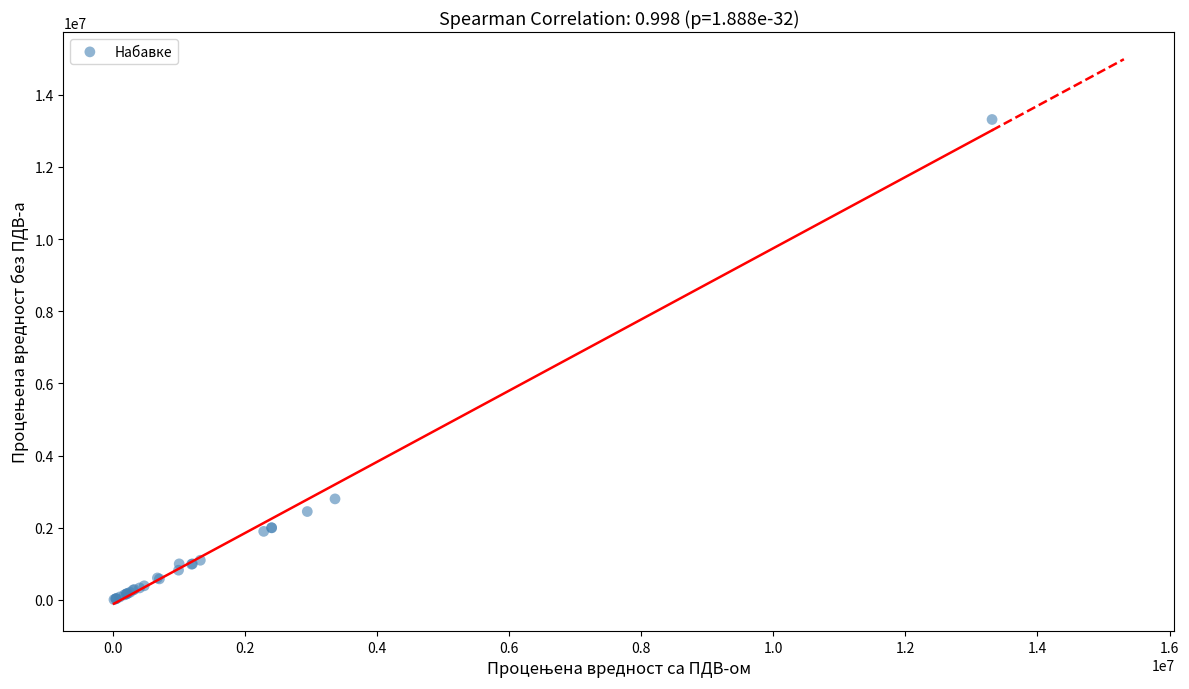

What Y value in the scatter plot is closest to 6661000?

2800000.0